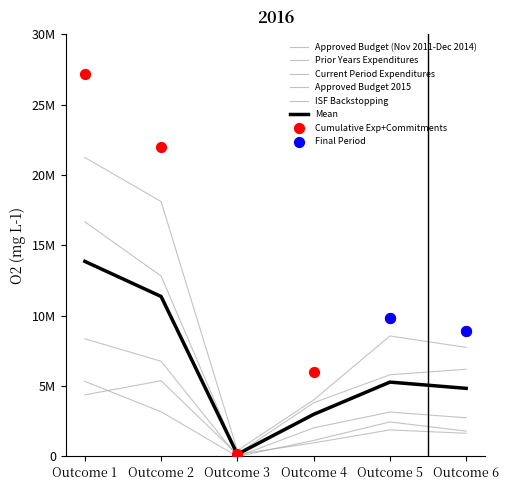

At how many categories does at least one series exceed 14611994?

2